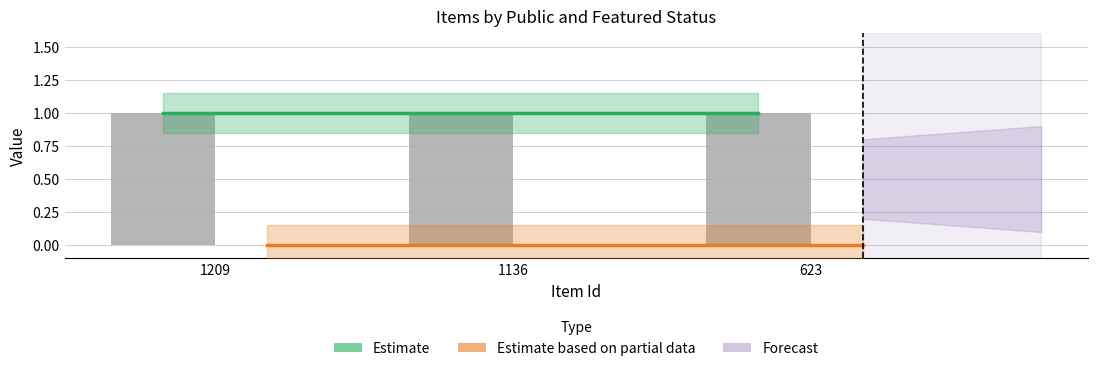

At how many categories does at least one series exceed 0?

3